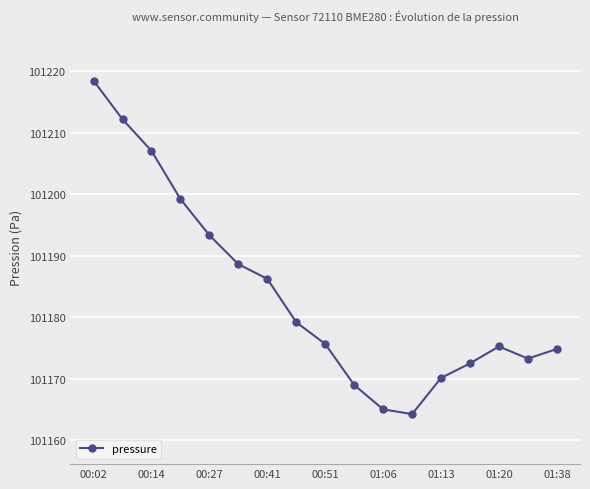

What is the sum of all values?

1720124.3